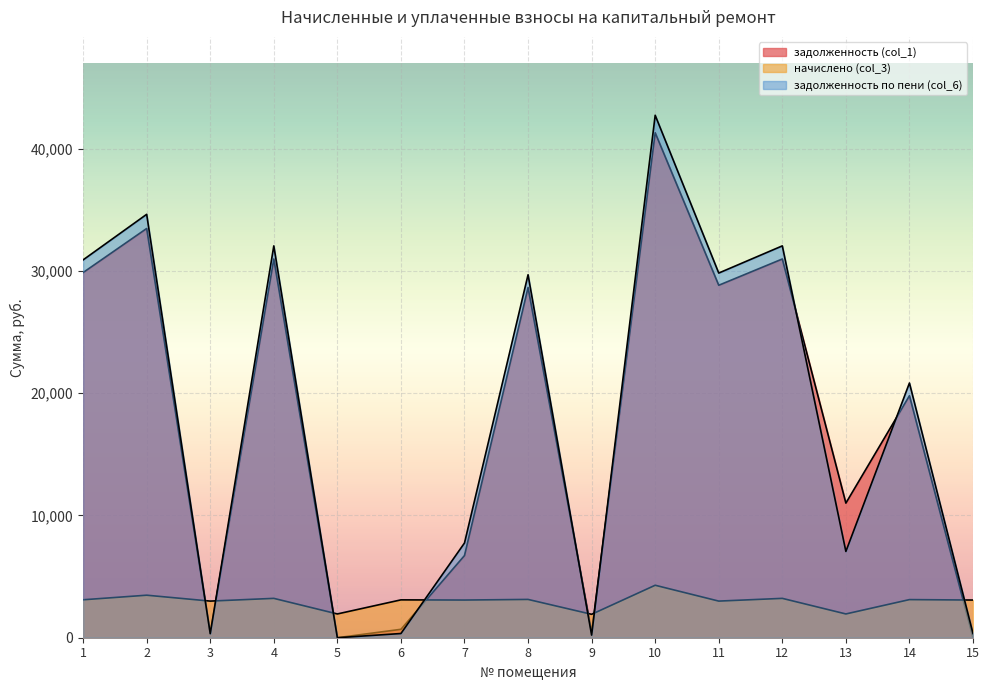

Reading left to right, transcribe all the data shown in this chart.

задолженность (col_1): 1=29863.2	2=33466.1	3=332.8	4=30971.8	5=0.0	6=688.0	7=6719.6	8=28640.3	9=425.6	10=41295.6	11=28823.8	12=30971.8	13=11008.7	14=19791.3	15=0.0
начислено (col_3): 1=3103.2	2=3477.6	3=2995.2	4=3218.4	5=1944.0	6=3096.0	7=3081.6	8=3132.0	9=1915.2	10=4291.2	11=2995.2	12=3218.4	13=1944.0	14=3117.6	15=3081.6
задолженность по пени (col_6): 1=30897.6	2=34625.3	3=332.8	4=32044.6	5=0.0	6=344.0	7=7746.8	8=29684.3	9=212.8	10=42726.0	11=29822.2	12=32044.6	13=7056.7	14=20830.5	15=342.4